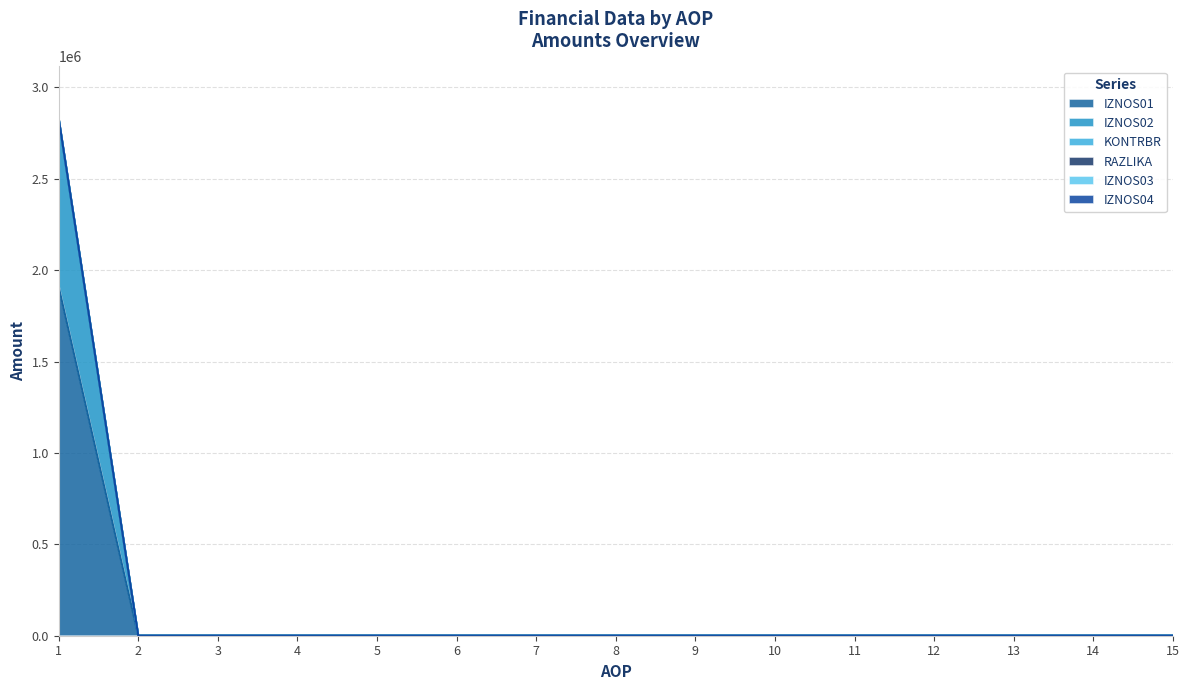

List the series in order of their peak value, highest first.

KONTRBR, IZNOS02, RAZLIKA, IZNOS01